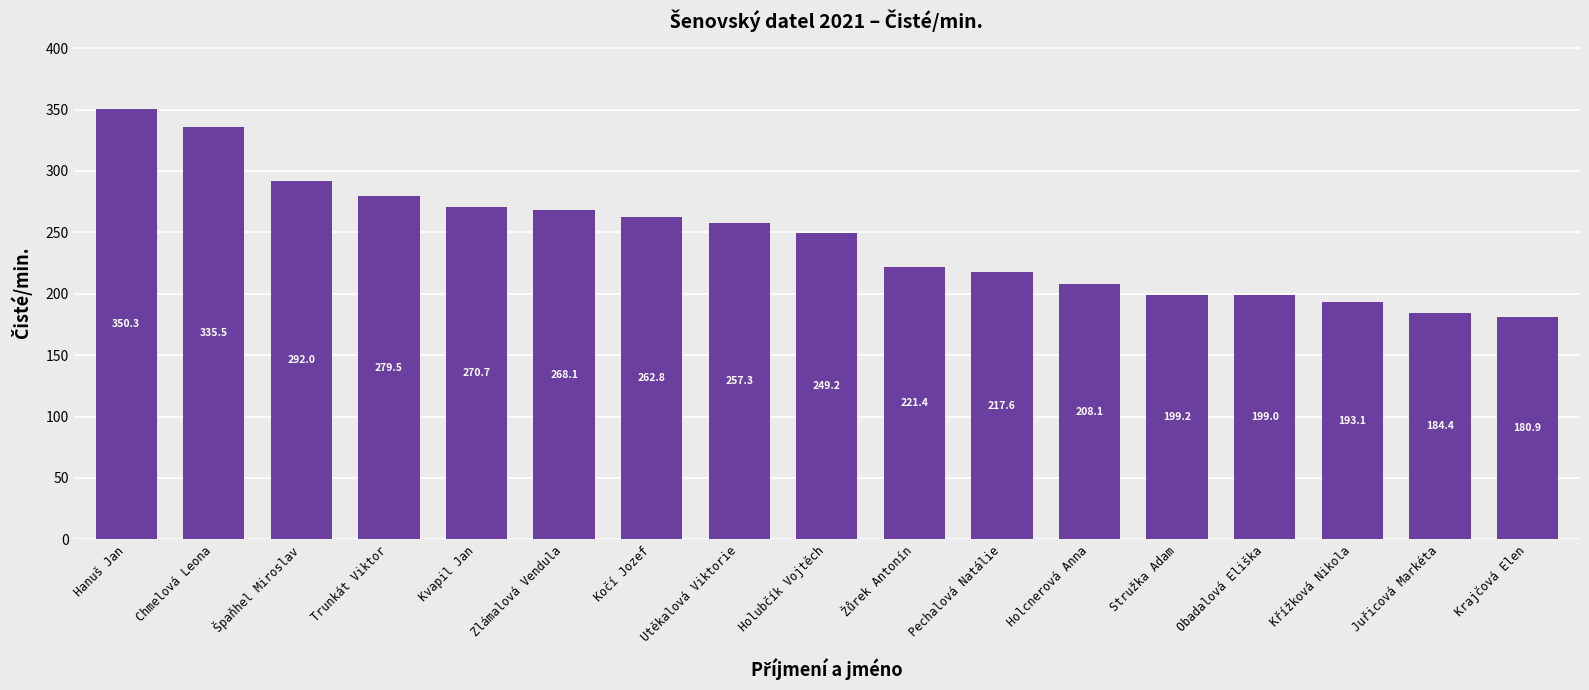

Approximately how many times larger is the value at Trunkát Viktor compared to Kvapil Jan?

1.0